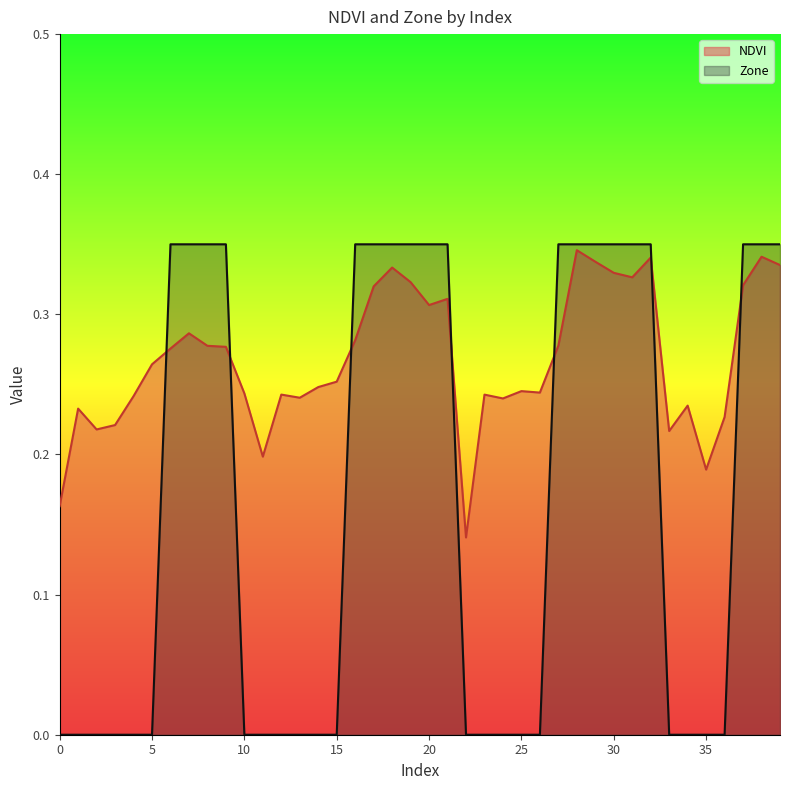

At which category is the sum across all series the highest?

28